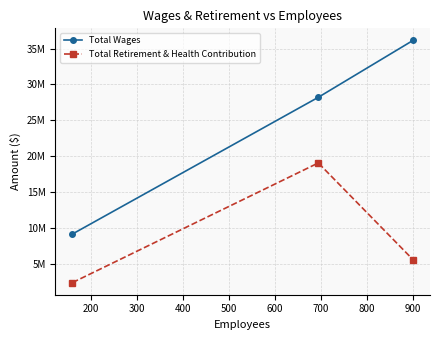

Which series has the largest total across all categories?

Total Wages